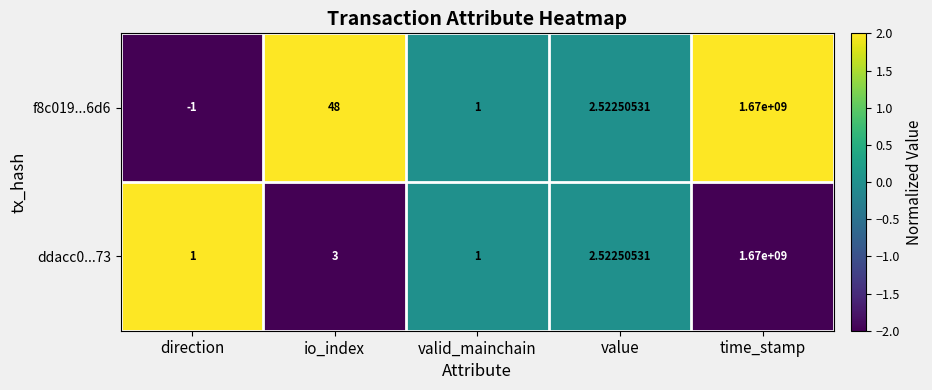

At which category is the sum across all series the highest?

time_stamp